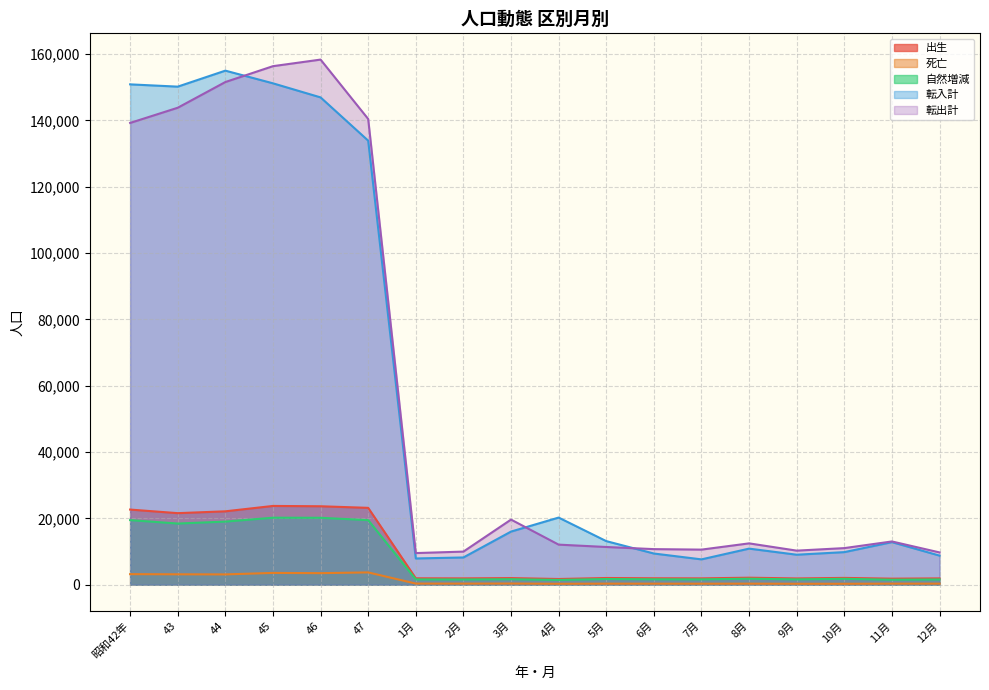

Reading left to right, extract all data points from this chart.

出生: 22657	21575	22129	23751	23654	23175	1929	1904	1994	1717	2020	1936	1910	2110	1886	2049	1819	1901
死亡: 3180	3132	3101	3551	3480	3705	334	326	347	277	314	307	300	310	280	276	318	316
自然増減: 19477	18443	19028	20200	20174	19470	1595	1578	1647	1440	1706	1629	1610	1800	1606	1773	1501	1585
転入計: 150891	150205	155029	151206	146959	133916	7911	8213	16018	20242	13143	9402	7637	10879	9042	9822	12838	8769
転出計: 139257	143840	151594	156377	158362	140451	9537	9981	19635	12082	11371	10727	10579	12463	10271	11034	13039	9732